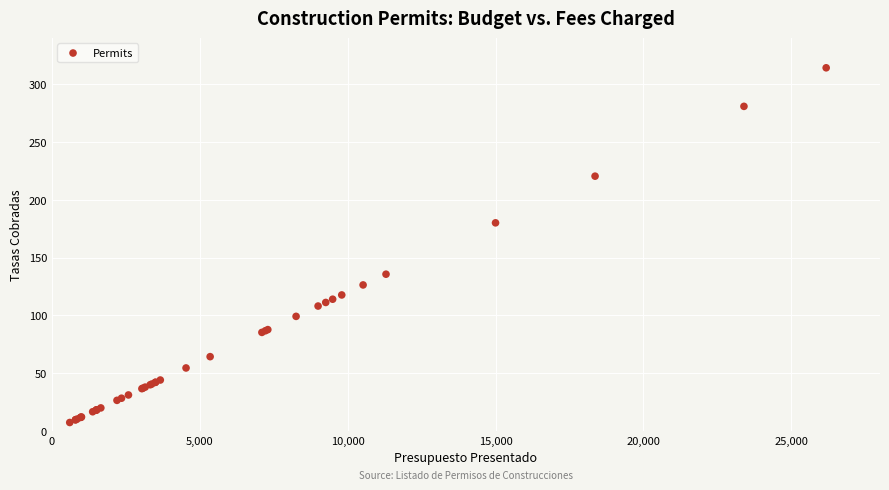

What Y value in the scatter plot is closest to 160?

180.0